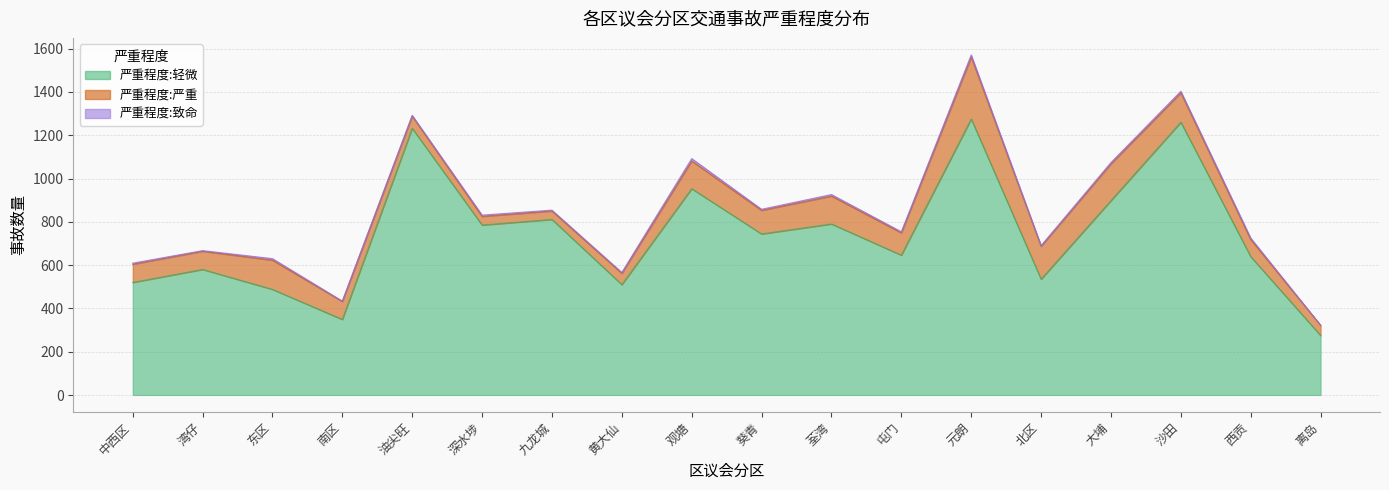

How many interior local peaks does the 严重程度:严重 series have?

5